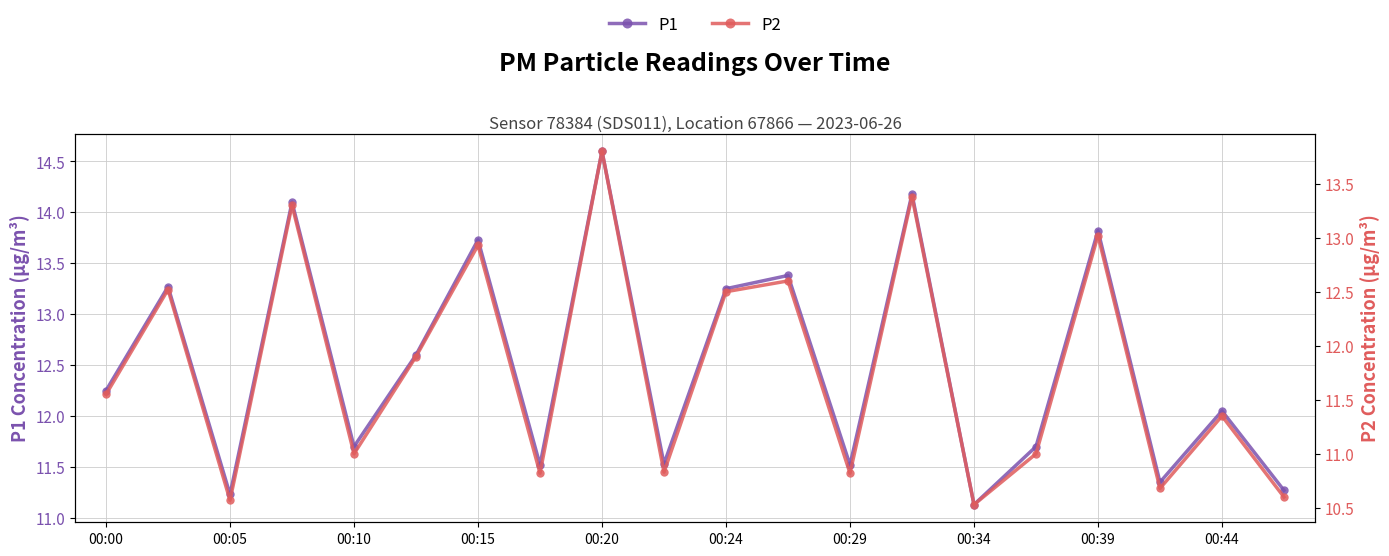

What is the difference between the maximum and second lowest values in the P2 series?

3.2